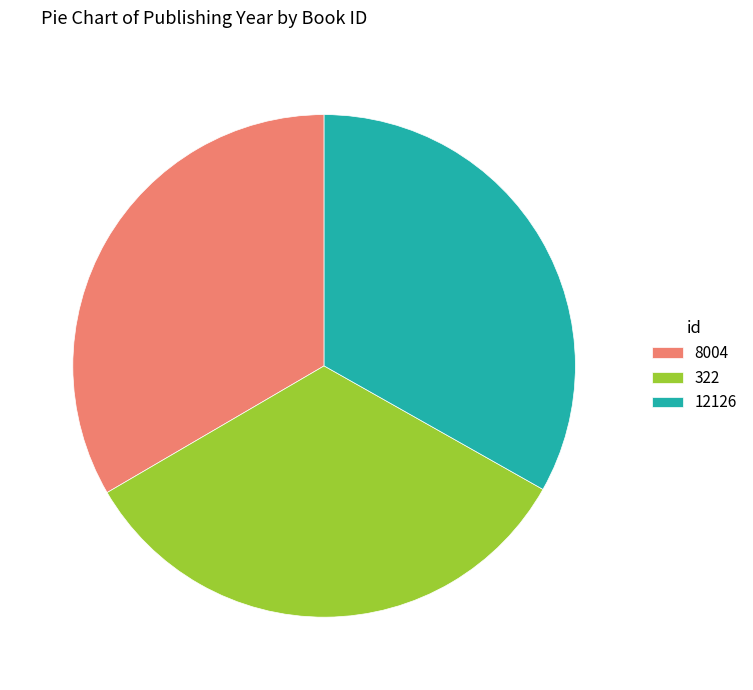

Does 8004 account for over 50% of the chart?

No